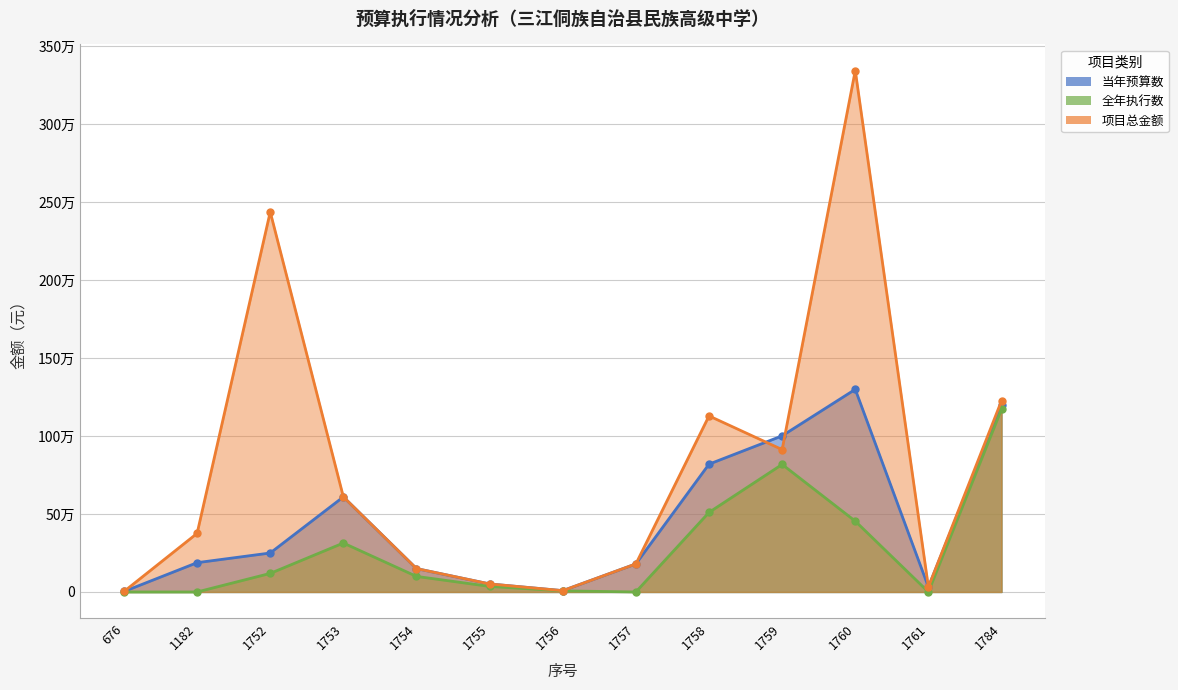

List the labels in order of 全年执行数 value, smallest first.

676, 1182, 1757, 1761, 1756, 1755, 1754, 1752, 1753, 1760, 1758, 1759, 1784